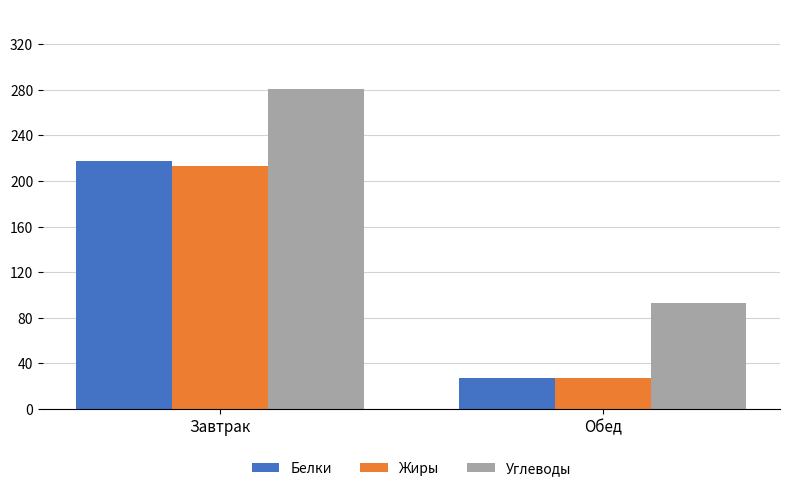

What is the difference between the maximum and minimum values in the Белки series?

190.6